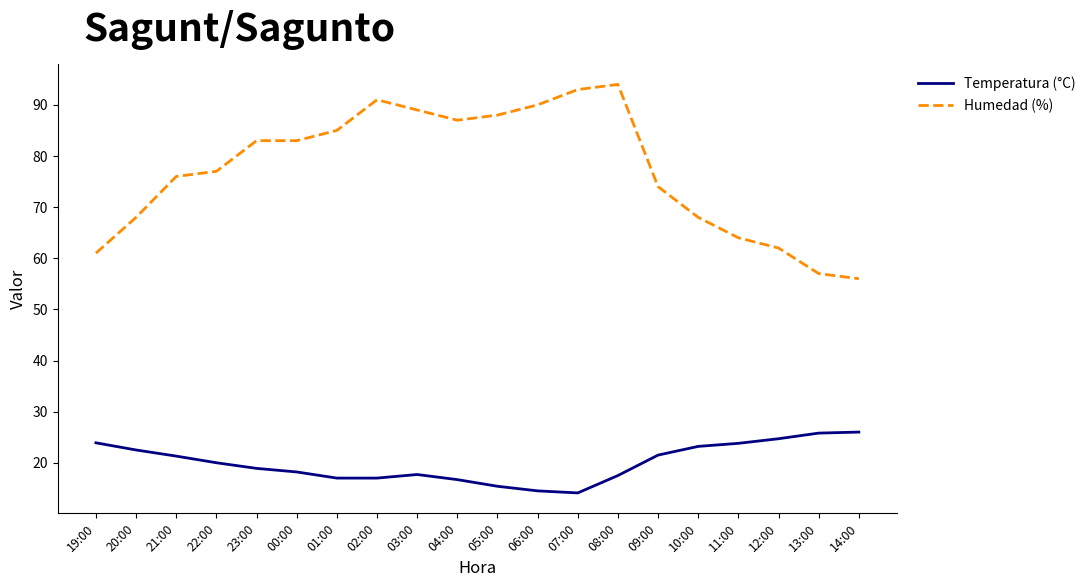

List the series in order of their peak value, lowest first.

Temperatura (°C), Humedad (%)